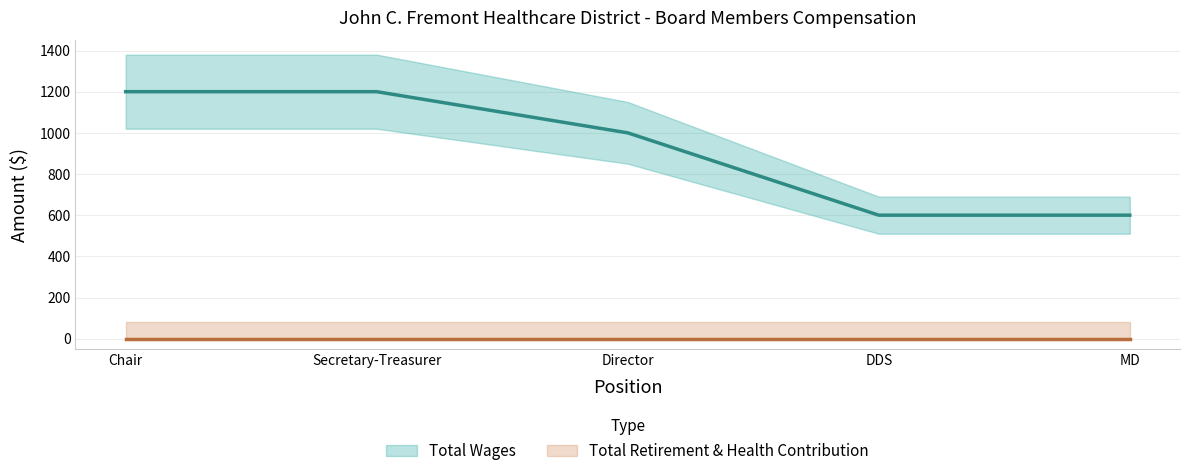

Count the values in the range 600 to 1200.

5